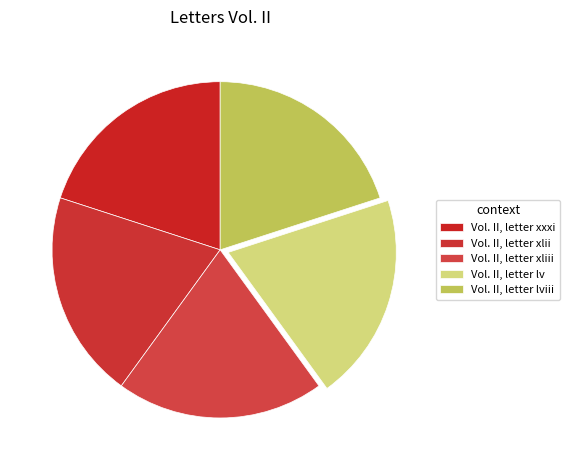

The Vol. II, letter xliii slice represents 20% of the pie. True or false?

True